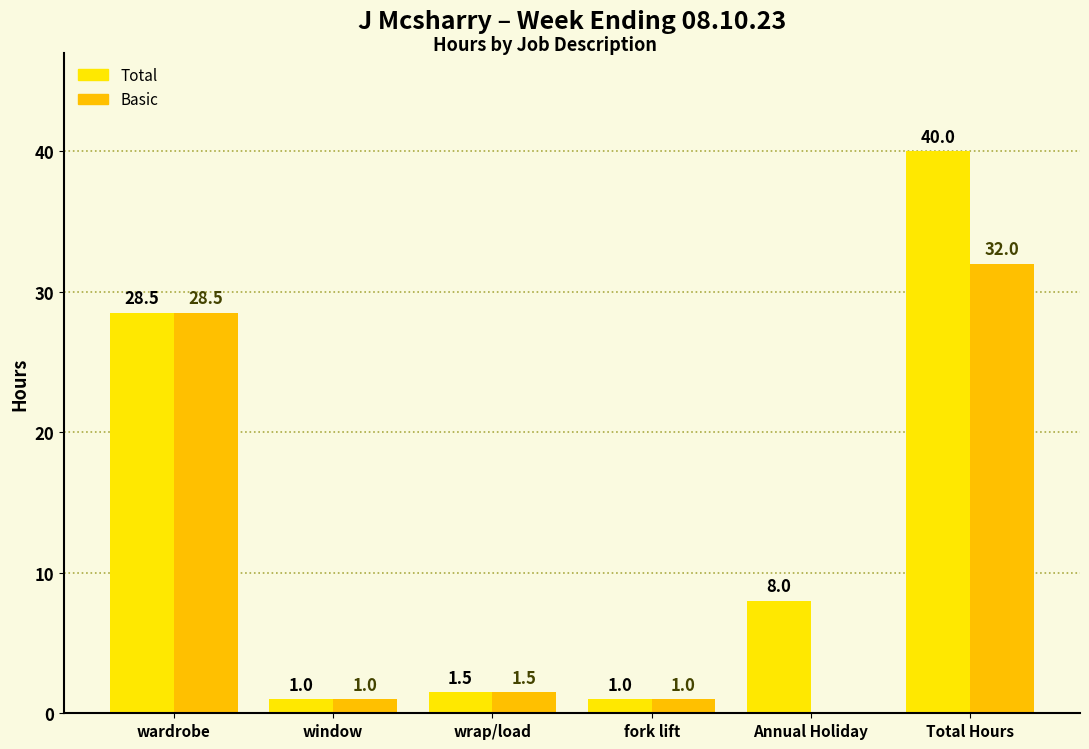

Is it true that Basic equals 28.5 at wardrobe?

True